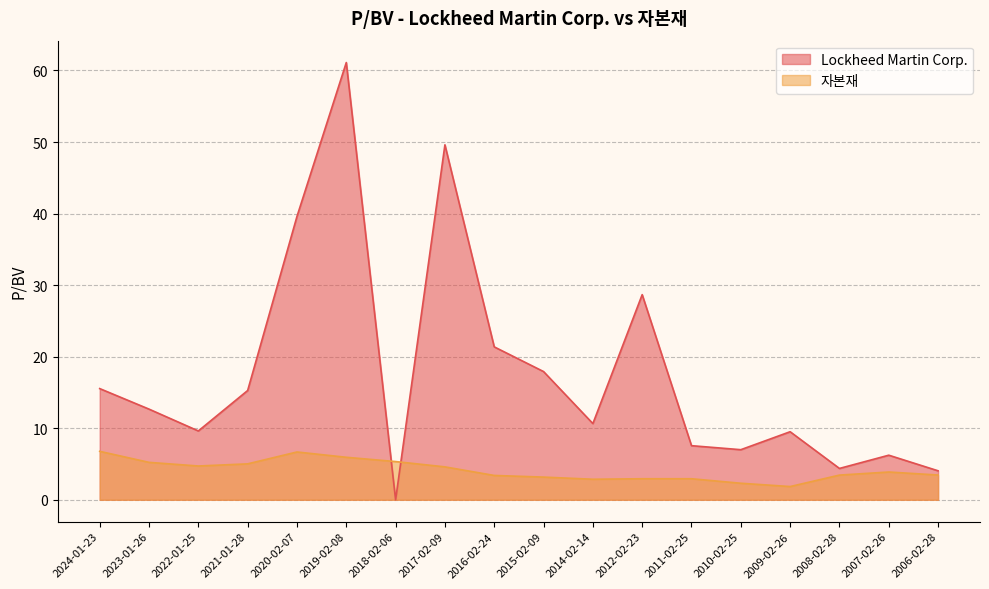

How many values in Lockheed Martin Corp. are above zero?

17